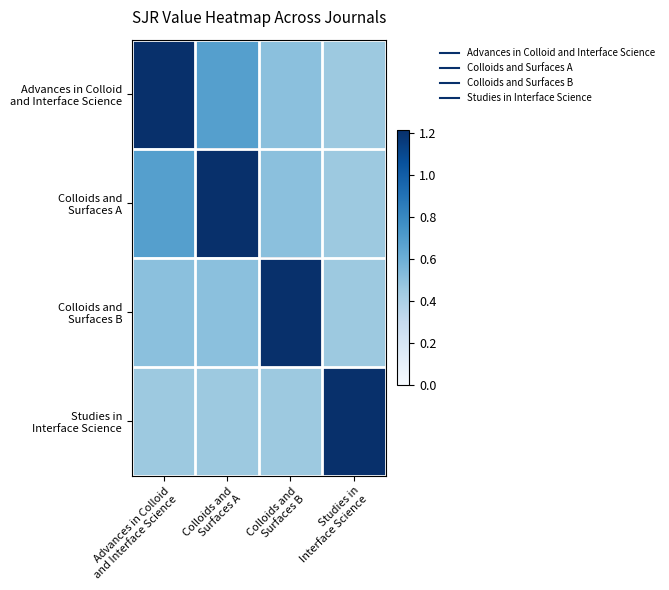

What is the difference between the highest and lowest values at Studies in
Interface Science?

0.8